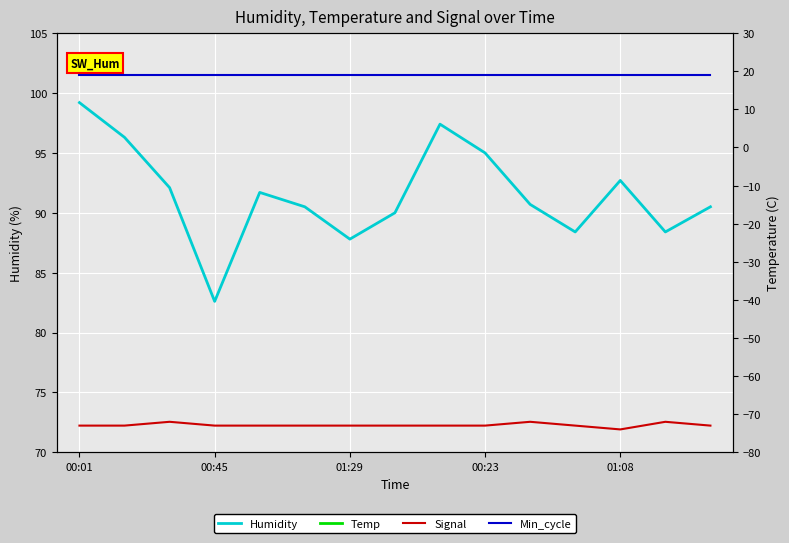

True or false: Min_cycle has more than 2 points higher than both neighbors.

False